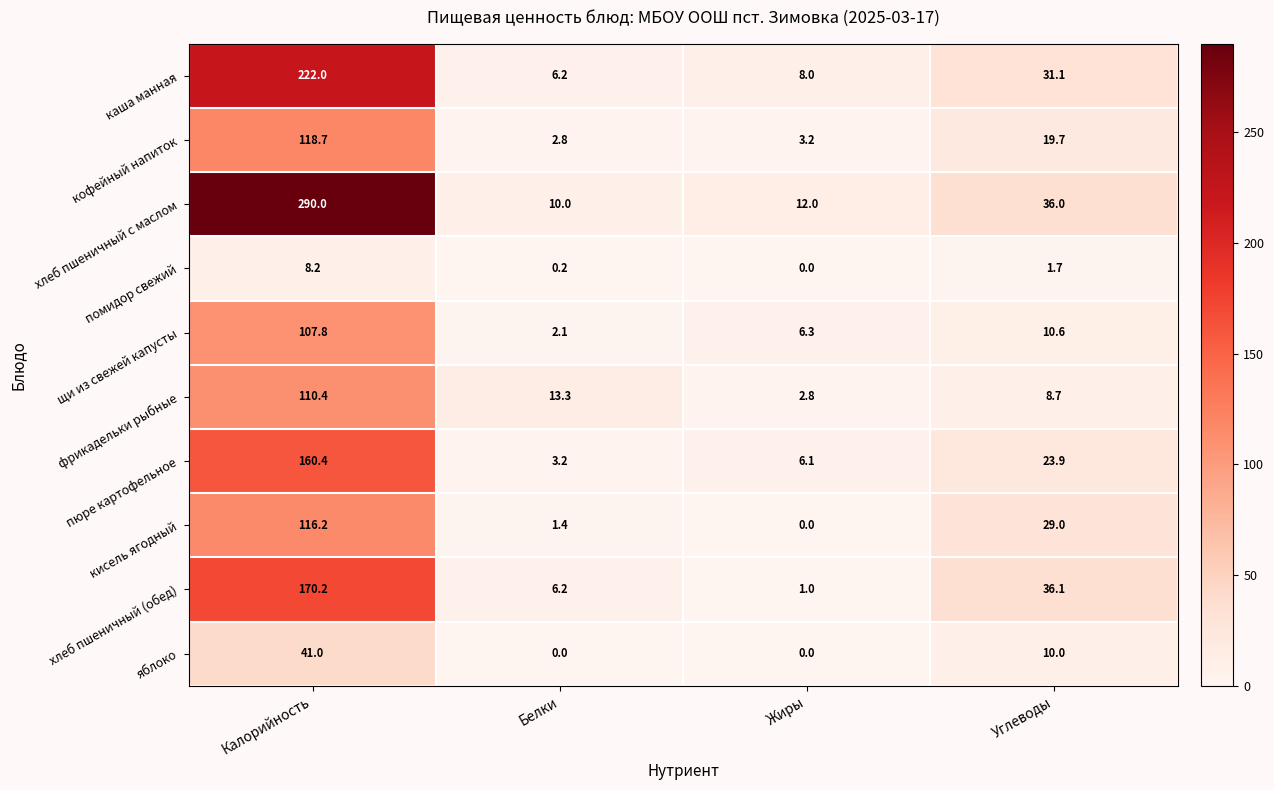

Which series has the largest range (max minus min)?

хлеб пшеничный с маслом